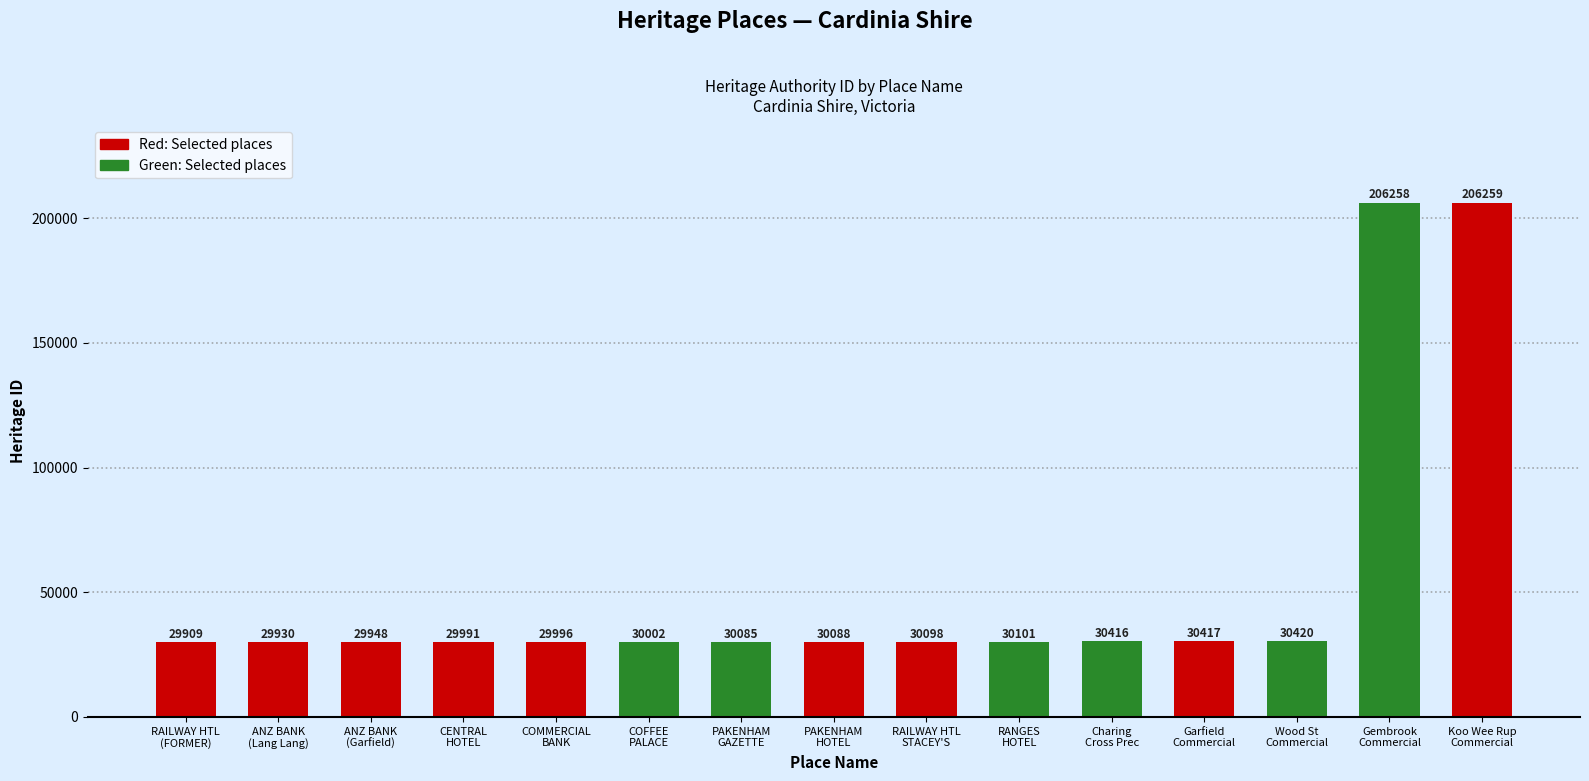

Between Wood St
Commercial and PAKENHAM
HOTEL, which is larger?

Wood St
Commercial